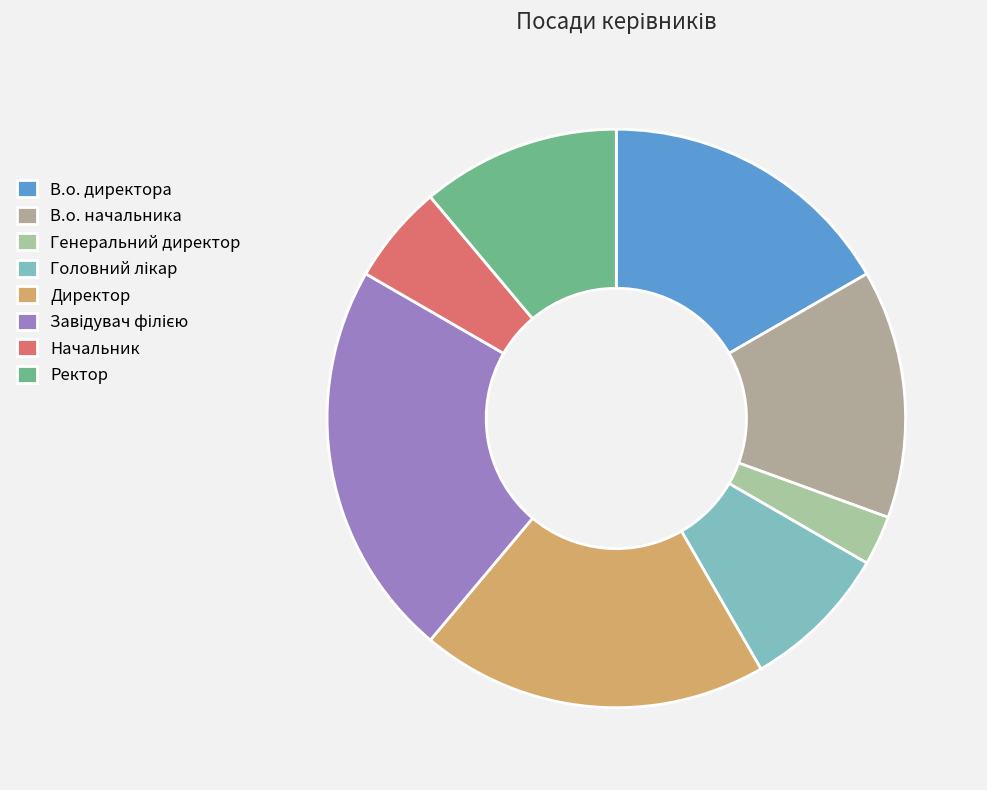

Is the sum of Головний лікар and Директор greater than half?

No